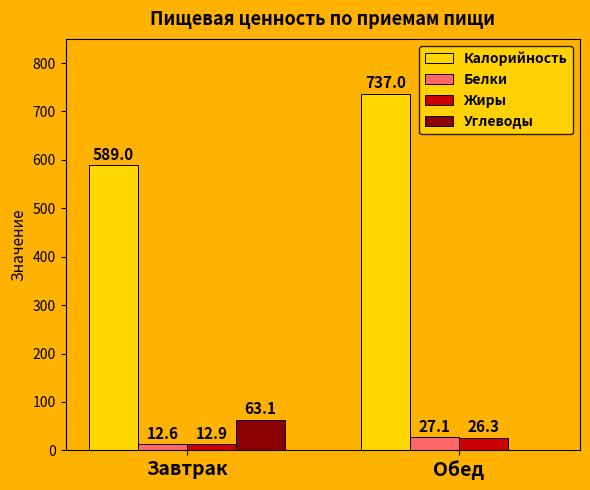

Reading left to right, extract all data points from this chart.

Калорийность: Завтрак=589.0	Обед=737.0
Белки: Завтрак=12.6	Обед=27.1
Жиры: Завтрак=12.9	Обед=26.3
Углеводы: Завтрак=63.1	Обед=0.0